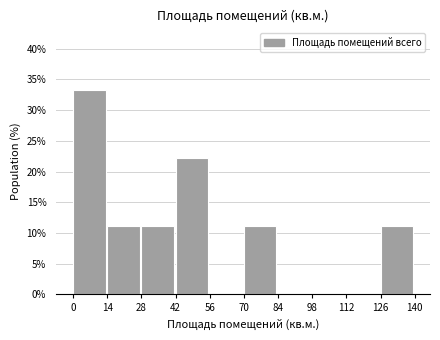

Reading left to right, transcribe all the data shown in this chart.

0=33.3	14=11.1	28=11.1	42=22.2	56=0.0	70=11.1	84=0.0	98=0.0	112=0.0	126=11.1